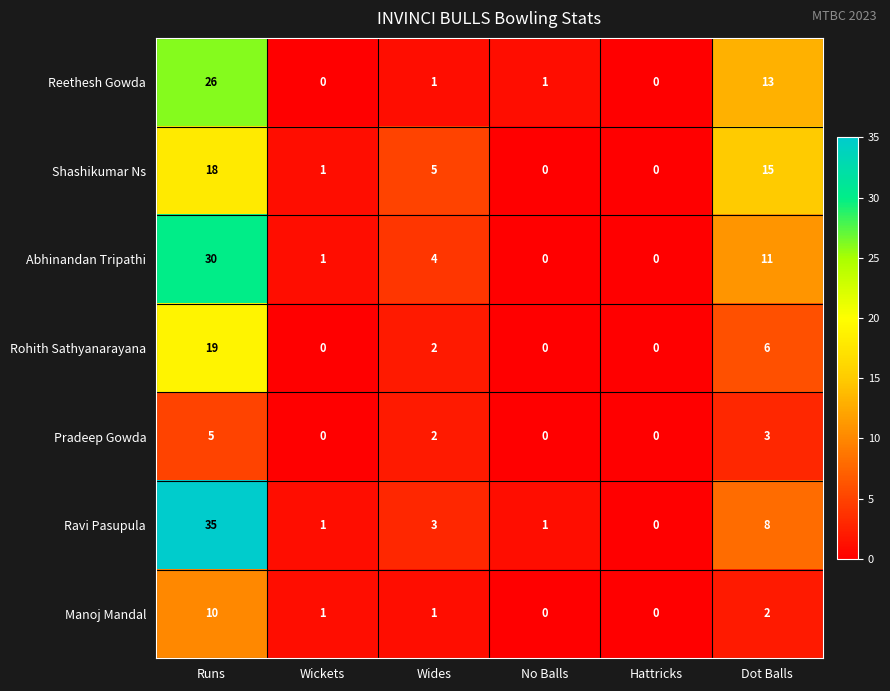

At which label is Pradeep Gowda closest to 2?

Wides